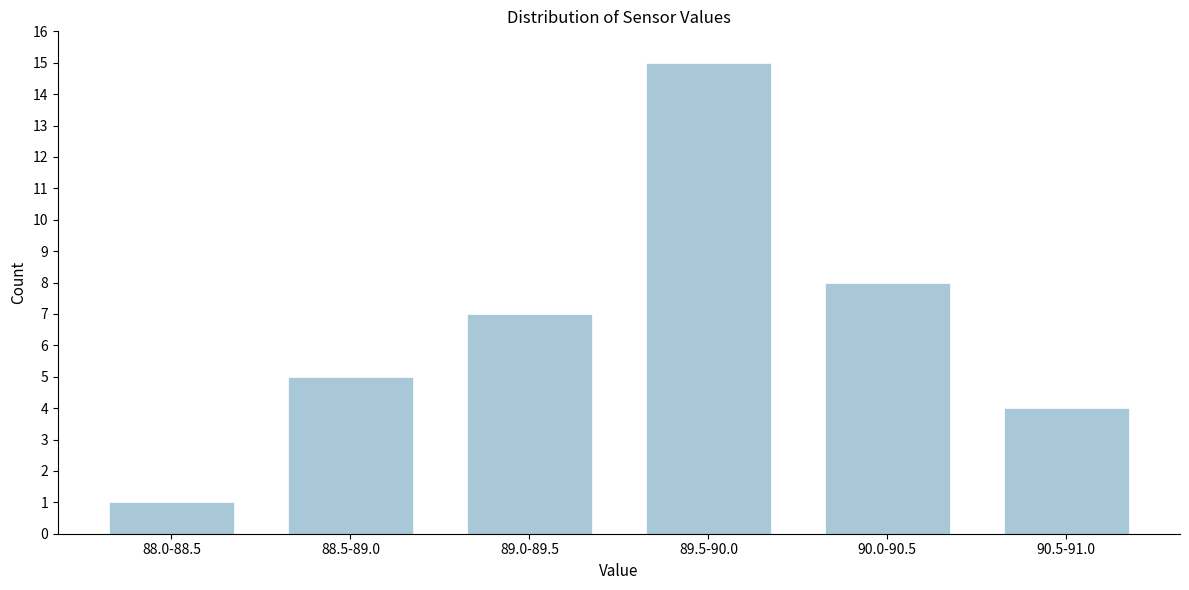

Reading right to left, what are all the values shown in this chart?

4	8	15	7	5	1